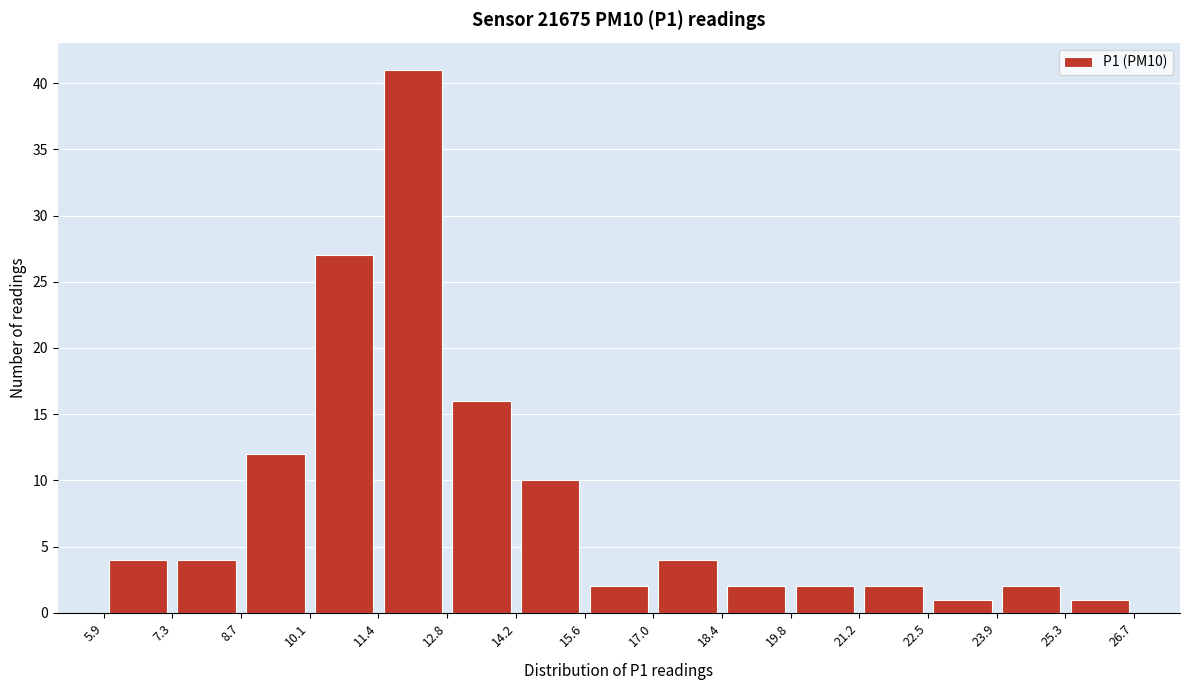

Reading left to right, list every bar in this chart as the range it spans on the x-axis followed by its height. The values are not printed on the chart, so give them approximately, as read against the axis.

5.9 to 7.3: 4
7.3 to 8.7: 4
8.7 to 10.1: 12
10.1 to 11.4: 27
11.4 to 12.8: 41
12.8 to 14.2: 16
14.2 to 15.6: 10
15.6 to 17.0: 2
17.0 to 18.4: 4
18.4 to 19.8: 2
19.8 to 21.2: 2
21.2 to 22.5: 2
22.5 to 23.9: 1
23.9 to 25.3: 2
25.3 to 26.7: 1